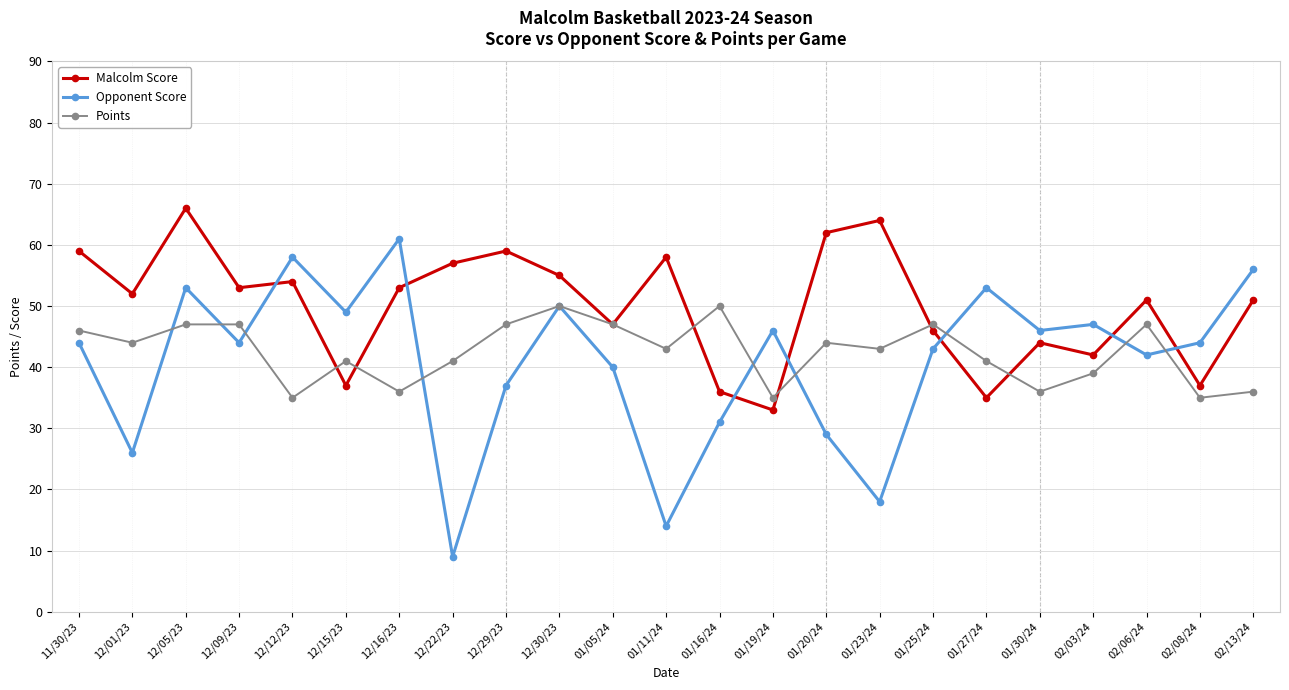

At which label is Opponent Score closest to 35?

12/29/23